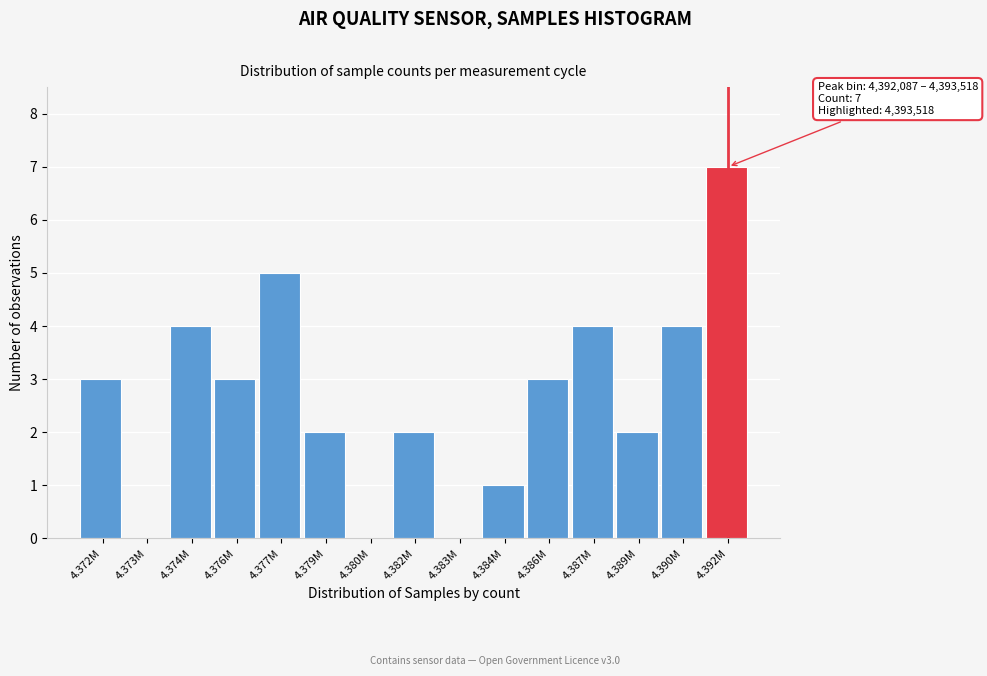

Reading left to right, transcribe all the data shown in this chart.

4.372M=3	4.373M=0	4.374M=4	4.376M=3	4.377M=5	4.379M=2	4.380M=0	4.382M=2	4.383M=0	4.384M=1	4.386M=3	4.387M=4	4.389M=2	4.390M=4	4.392M=7